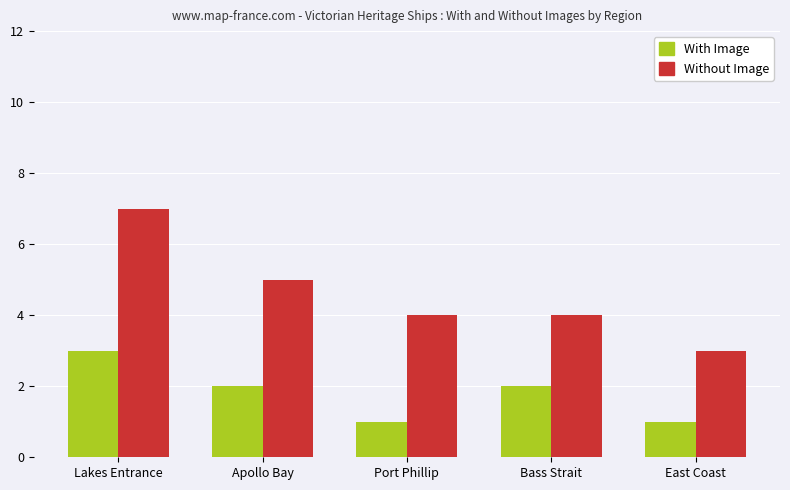

Is it true that Without Image equals 5 at Apollo Bay?

True